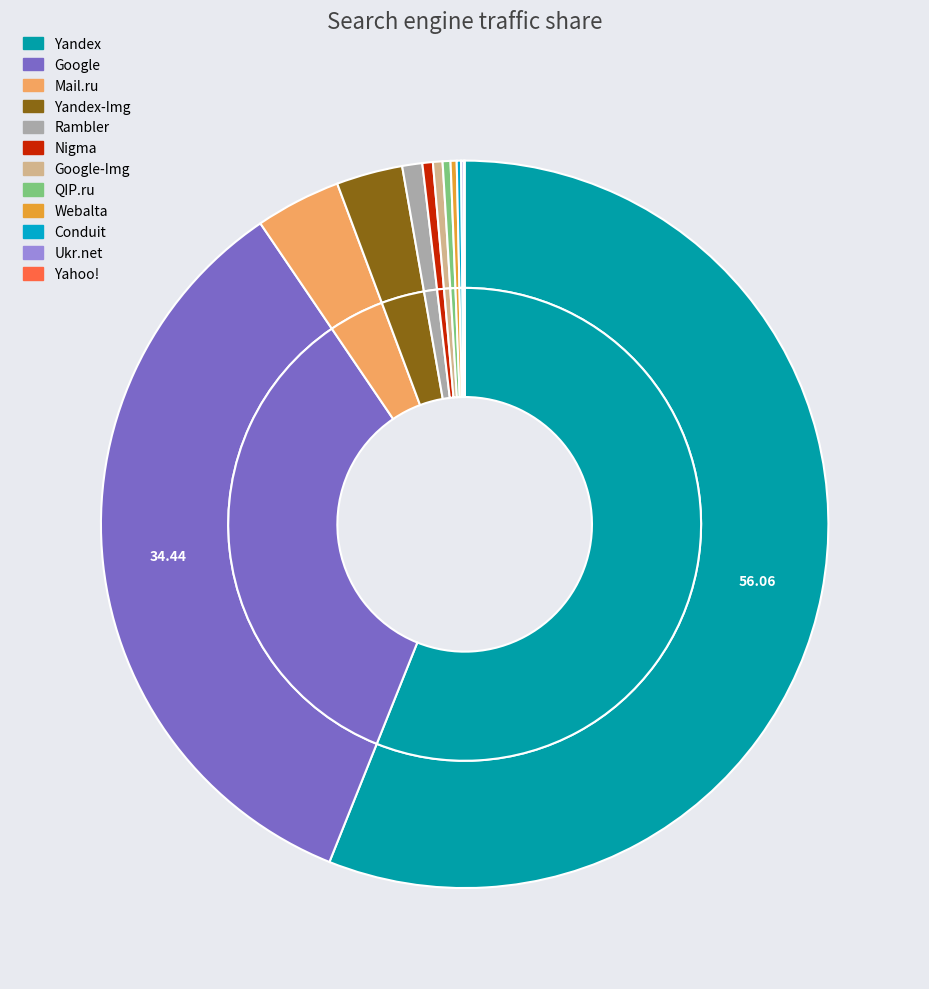

What is the ratio of the value at Google to the value at Yandex?

0.6